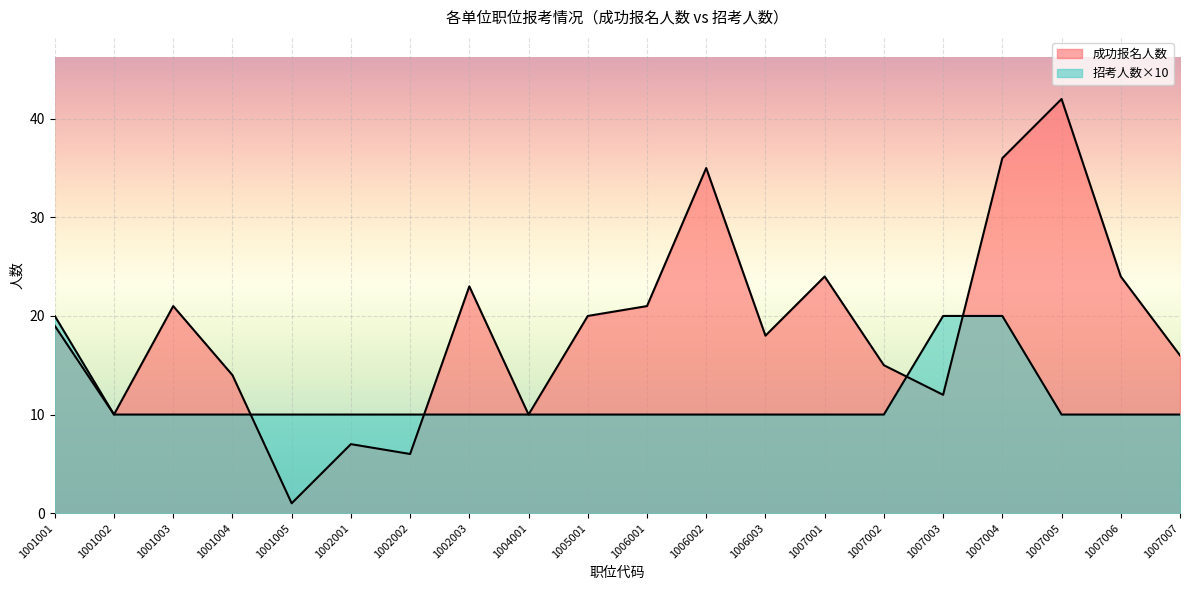

What is the greatest value displayed?

42